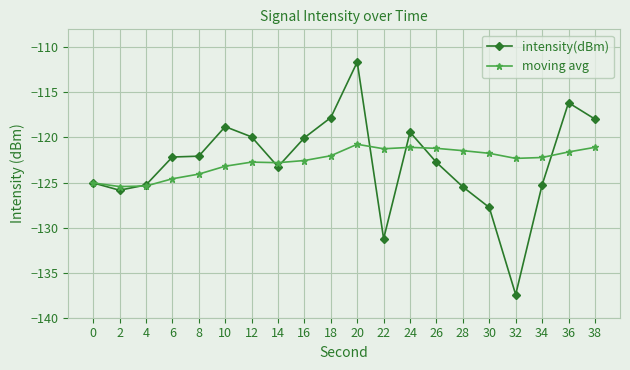

What is the difference between the highest and lowest values at 26?

1.6